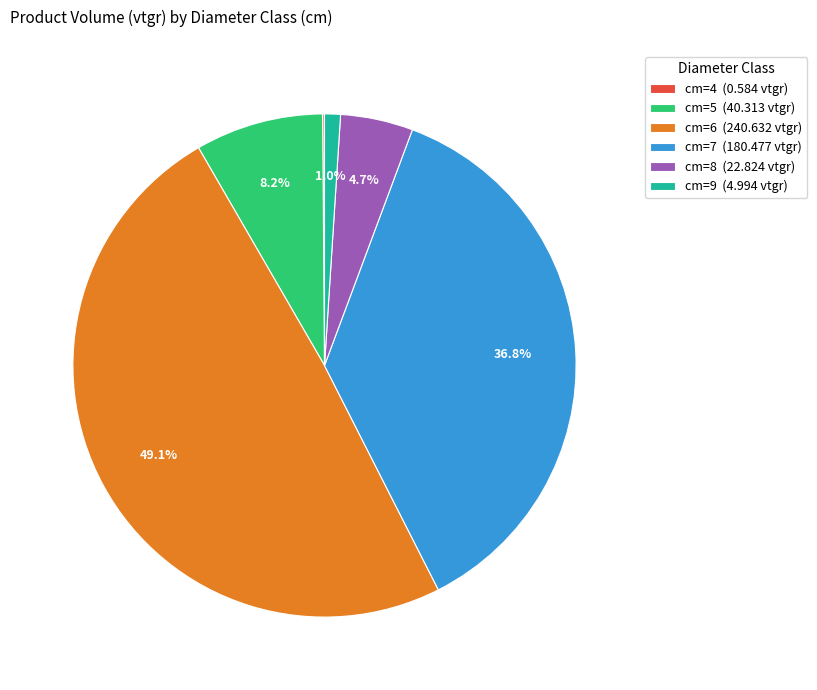

Do cm=6 (240.632 vtgr) and cm=7 (180.477 vtgr) together represent more than half of the pie?

Yes